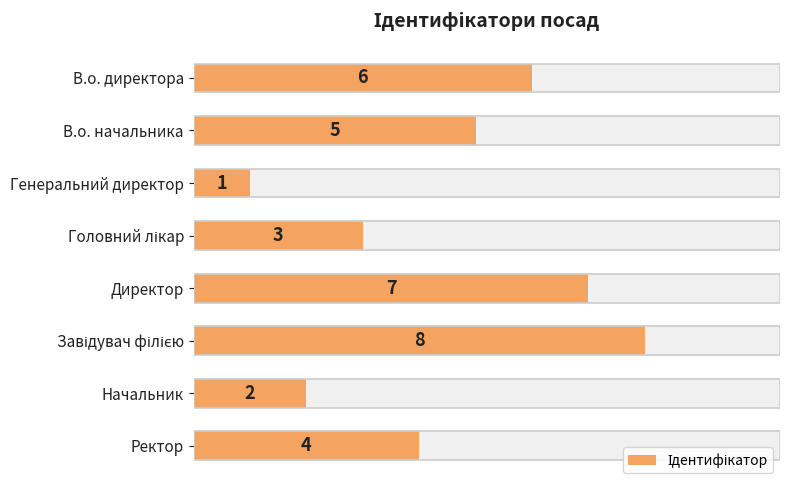

What position from the right is В.о. директора?

8